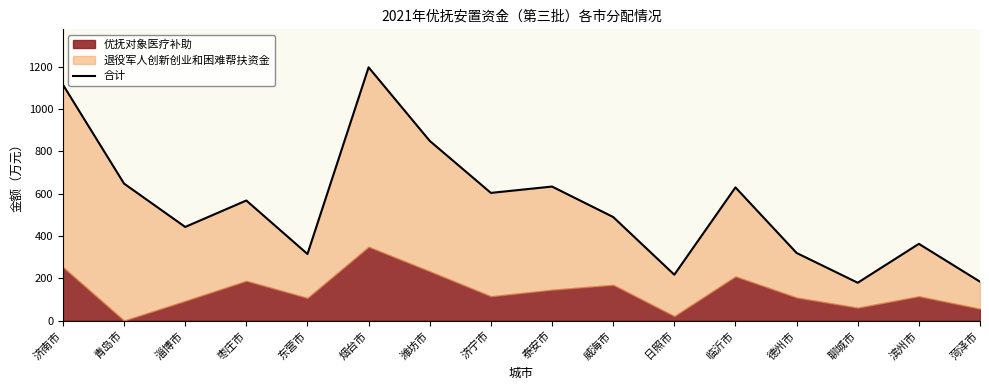

Reading left to right, extract all data points from this chart.

1116	648	443	568	315	1198	850	604	634	490	217	630	320	179	363	184